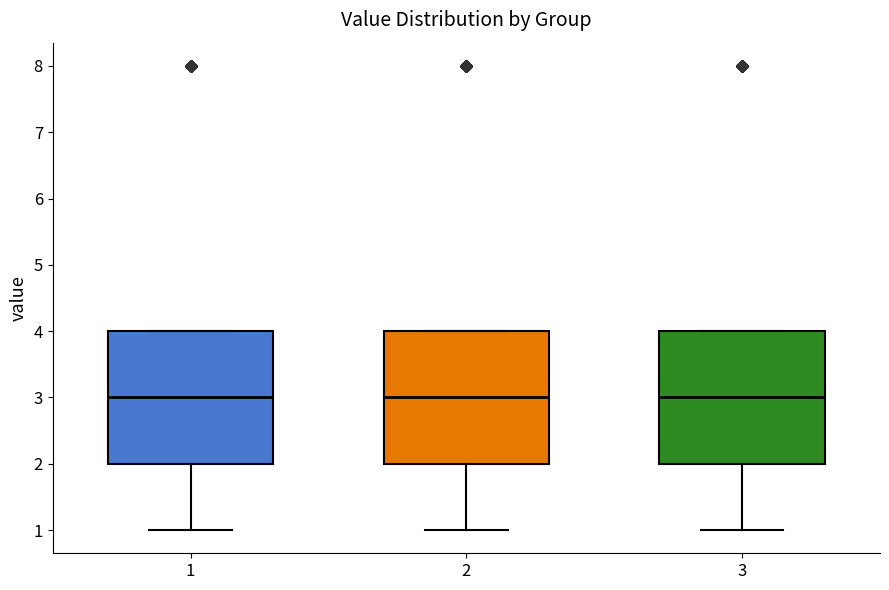

Where is the lower edge of the box at x = 1 on the y-axis? The values are not printed on the chart, so give them approximately, as read against the axis.

2